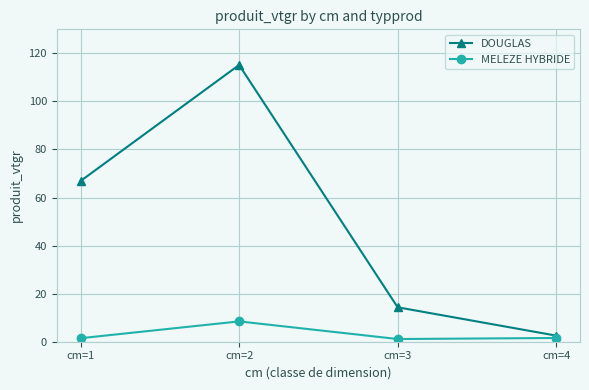

How many interior local peaks does the DOUGLAS series have?

1